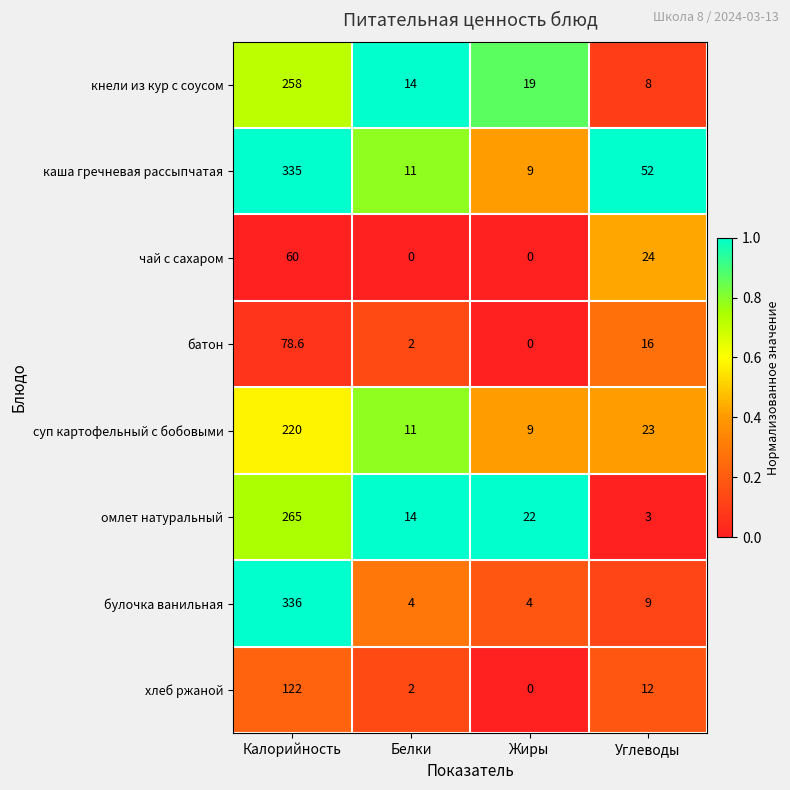

What is the spread (max minus min) of values at Углеводы?

49.0